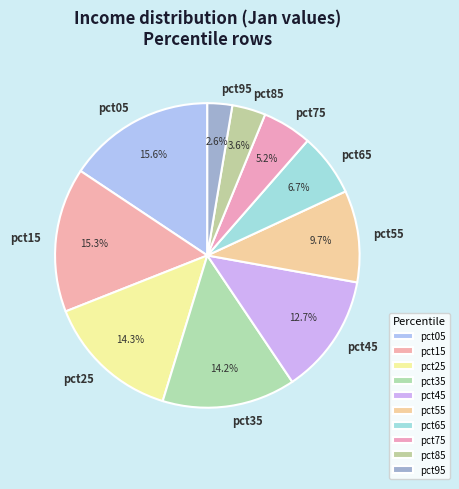

To the nearest percent, what is the difference between the largest and smallest slice percentages?

13%